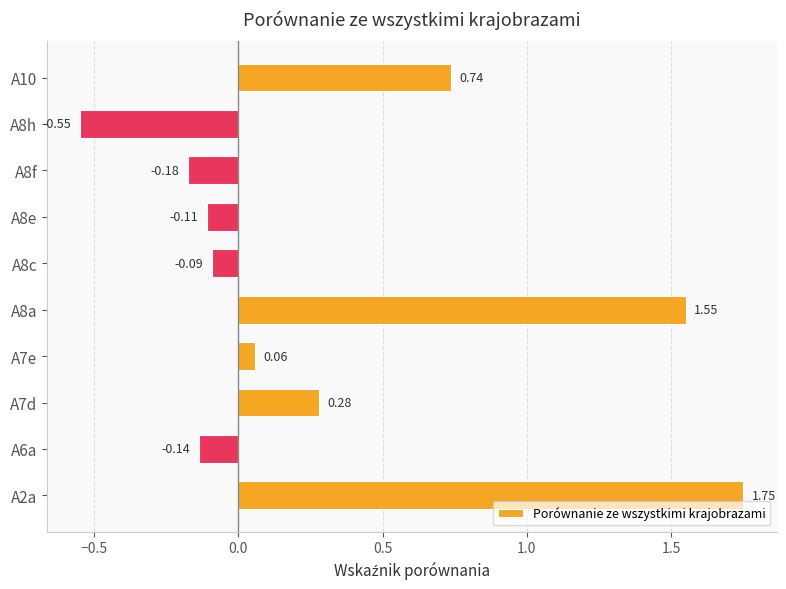

List the labels in order of value, smallest first.

A8h, A8f, A6a, A8e, A8c, A7e, A7d, A10, A8a, A2a